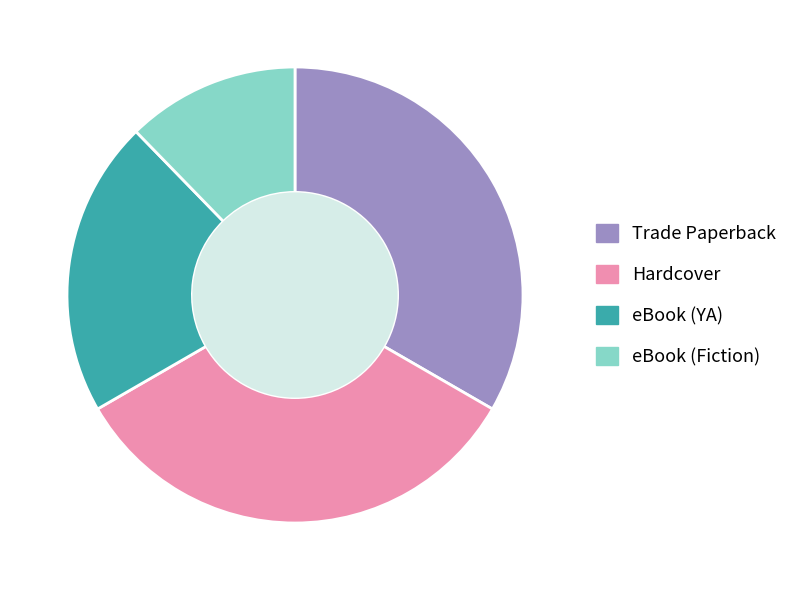

Combined, do Hardcover and Trade Paperback account for over 50%?

Yes